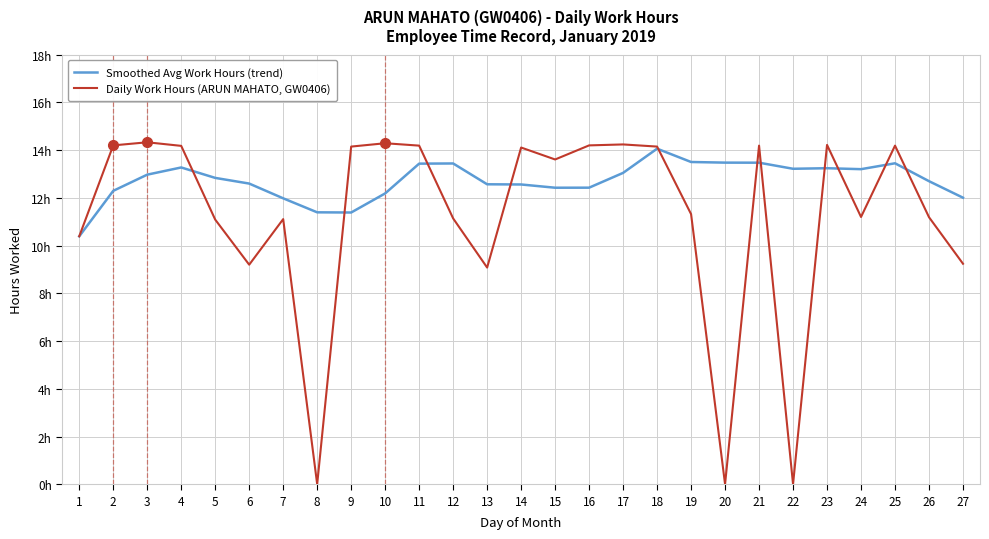

How many times do Smoothed Avg Work Hours (trend) and Daily Work Hours (ARUN MAHATO, GW0406) cross each other?

11